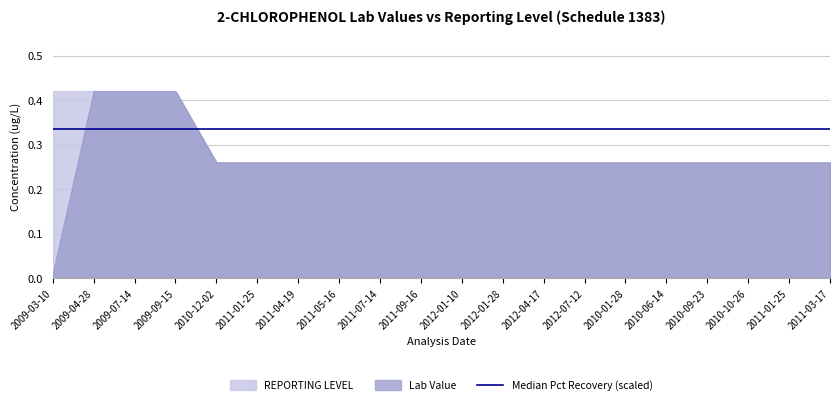

At which category is the sum across all series the highest?

2009-04-28